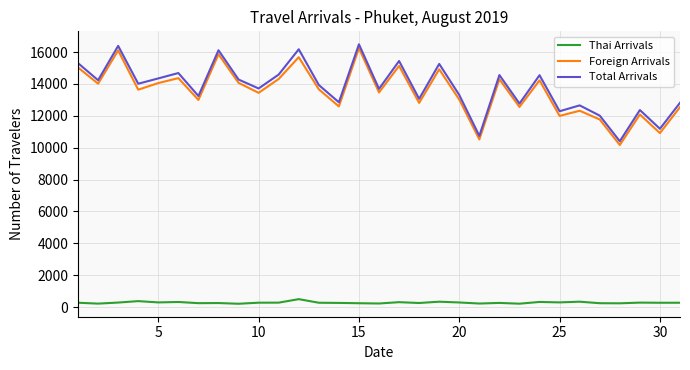

True or false: Foreign Arrivals and Total Arrivals intersect in this chart.

False